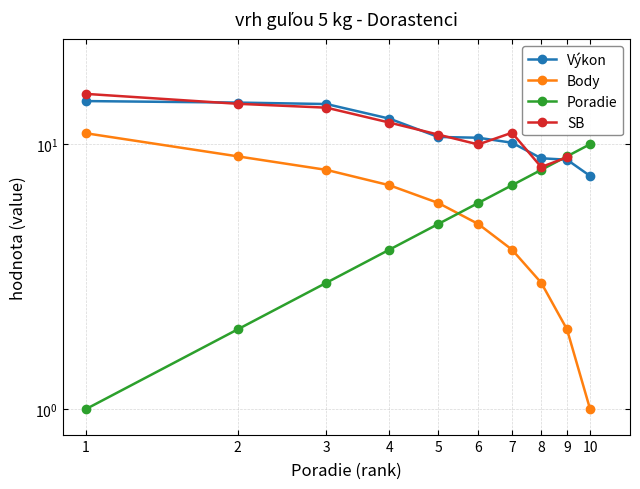

True or false: Body and SB intersect in this chart.

False